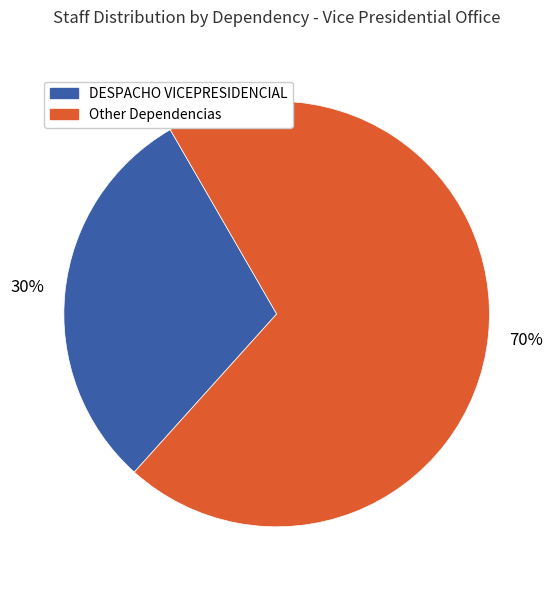

To the nearest percent, what is the average slice percentage?

50%